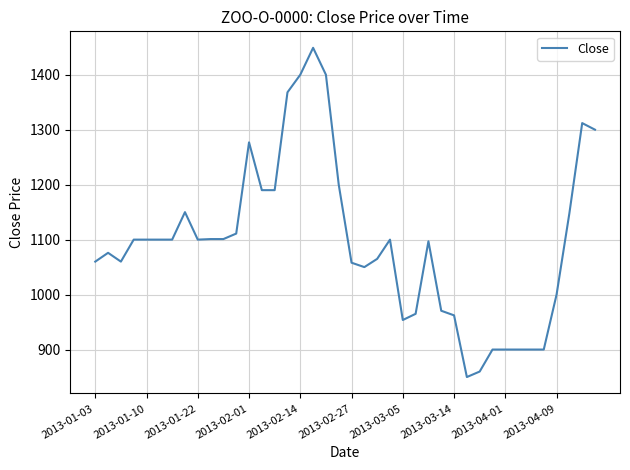

What is the smallest value displayed?

850.0